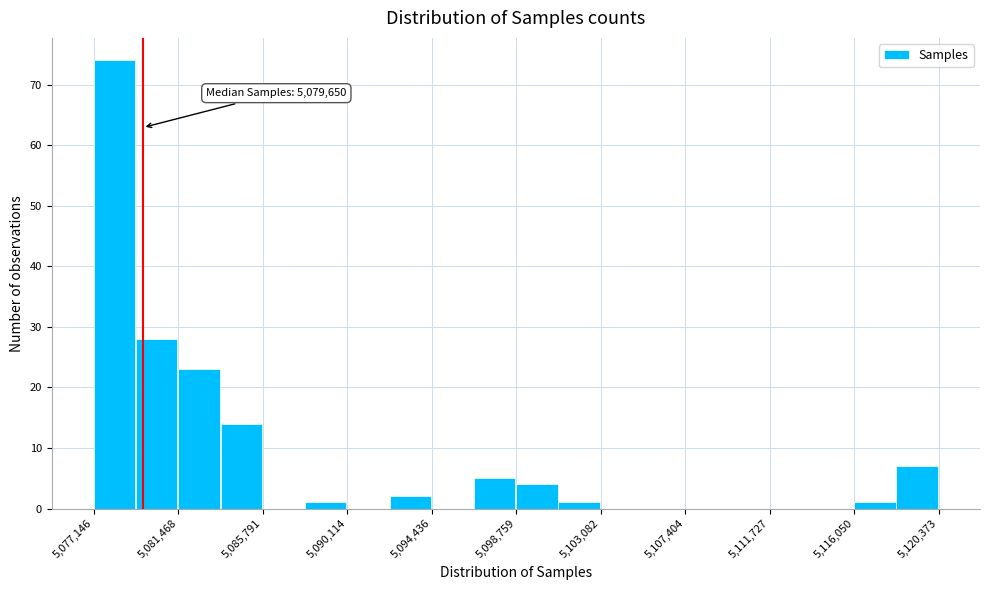

Over which range of the x-axis is the bar tallest?

5077000 to 5079500